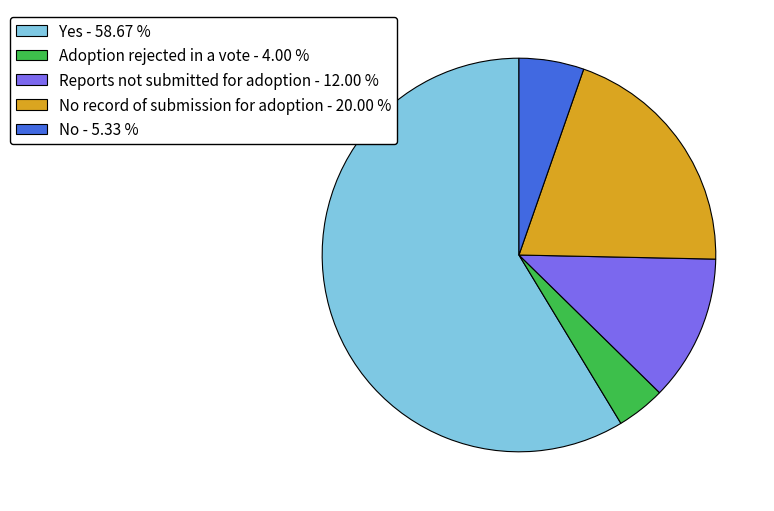

Is there a majority slice in this chart?

Yes